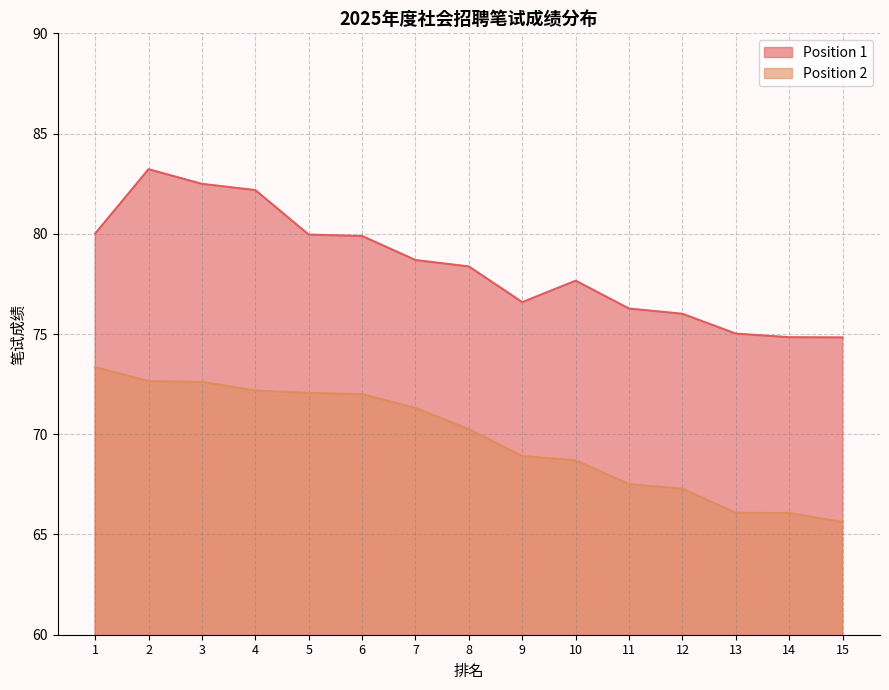

At which category is the sum across all series the highest?

2